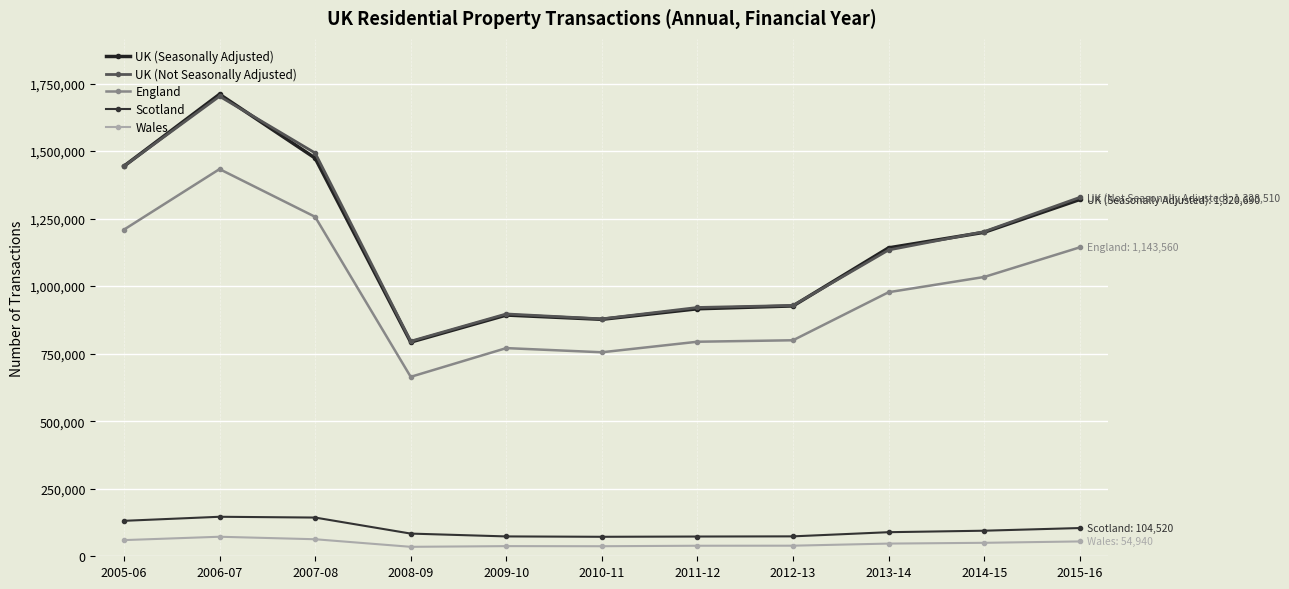

How many values in the Wales series are below 46990?

5